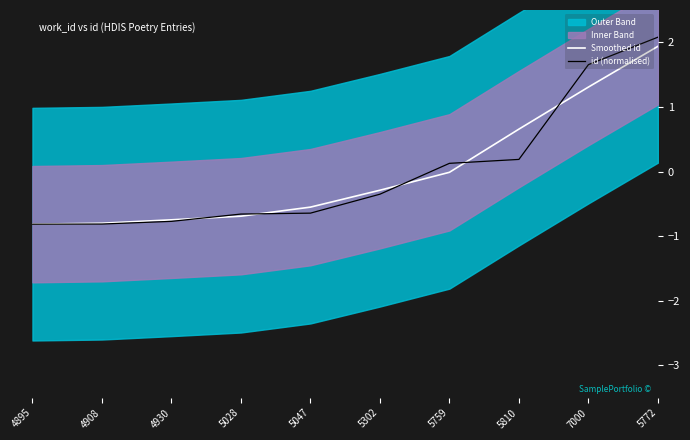

What is the difference between the Smoothed id values at 4930 and 4908?

0.1